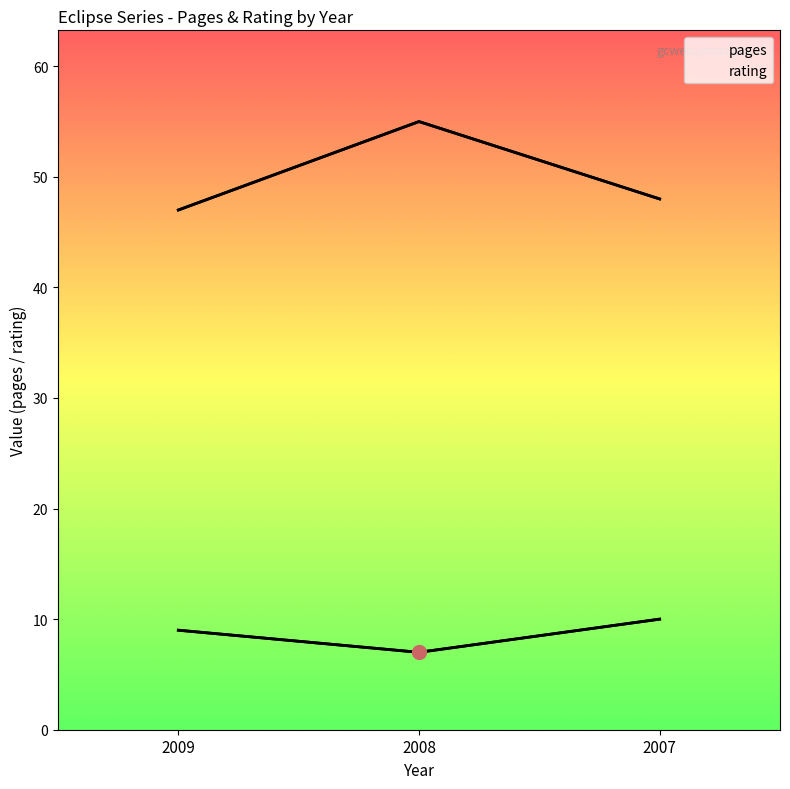

The value of pages at 2009 is 11. True or false?

False